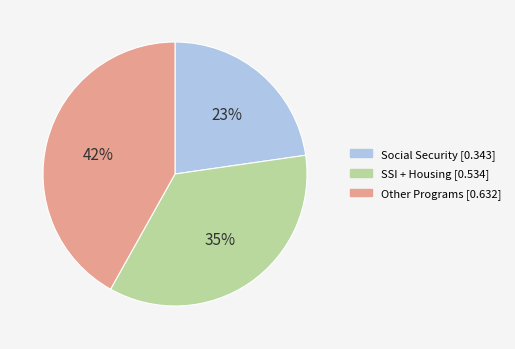

To the nearest percent, what is the difference between the largest and smallest slice percentages?

19%